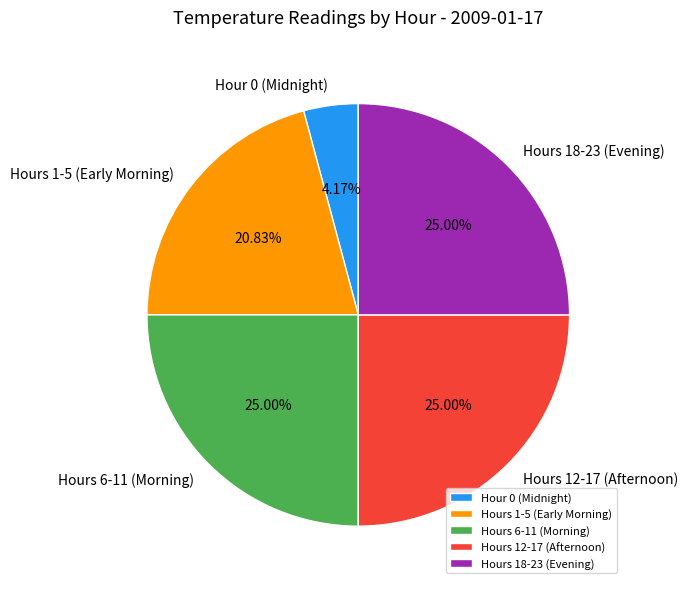

Is there a majority slice in this chart?

No